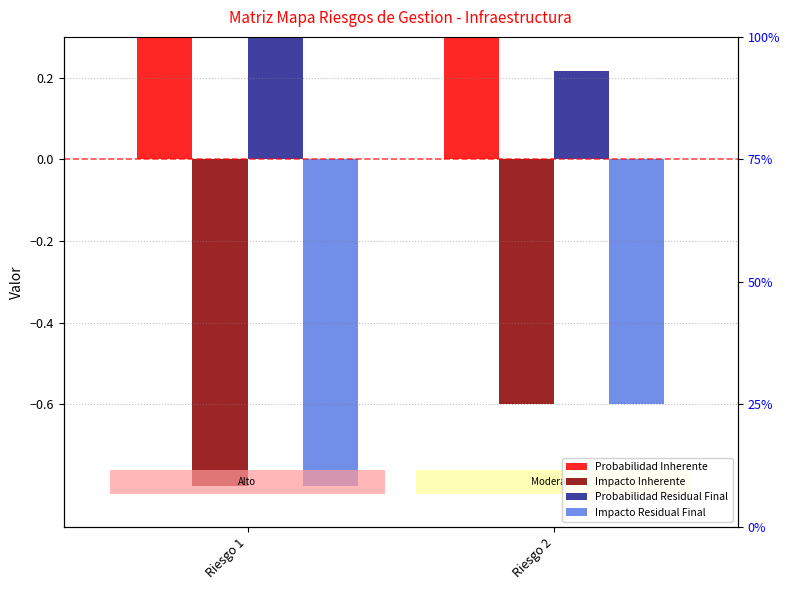

Count the number of data series in this chart.

4